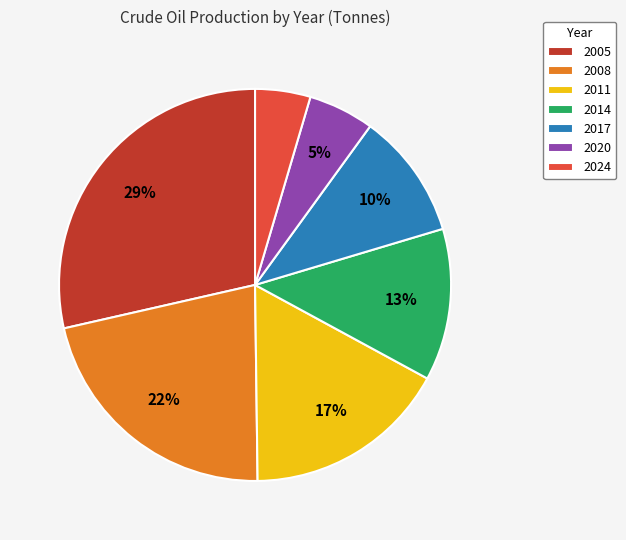

What is the largest slice in the pie chart?

2005